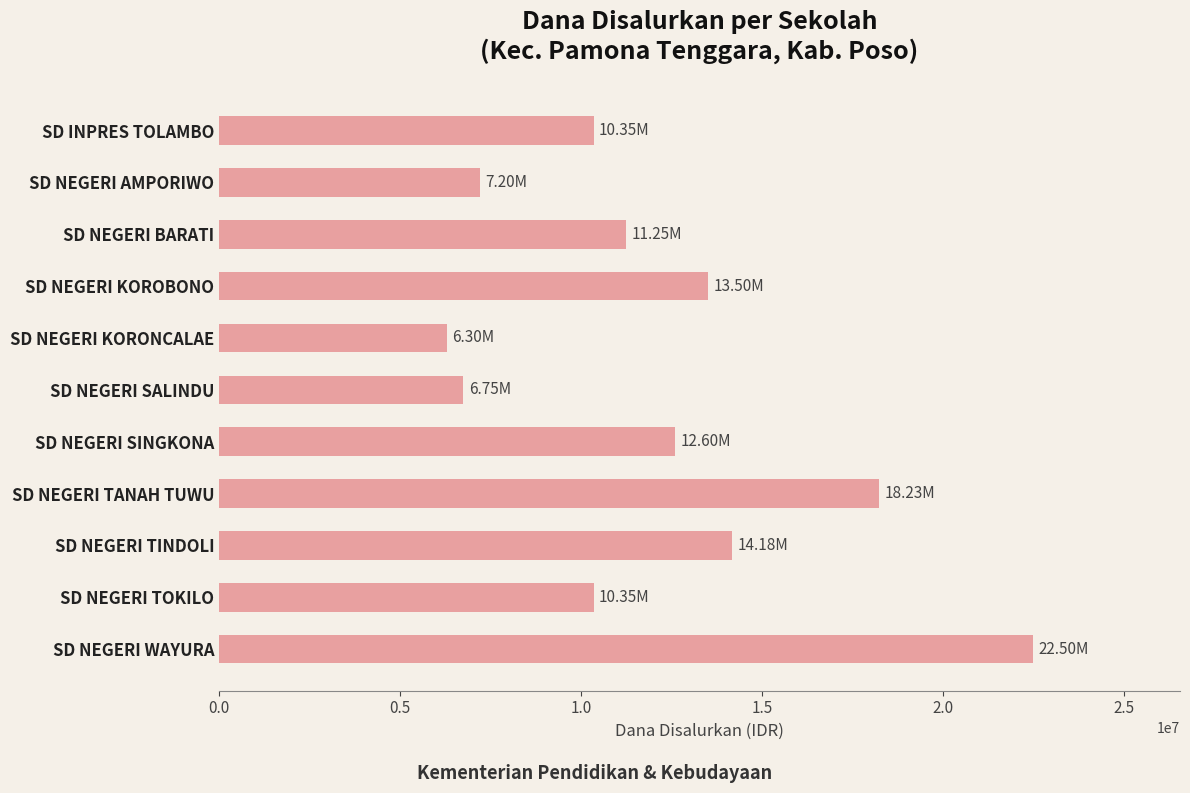

What is the maximum value shown in the chart?

22500000